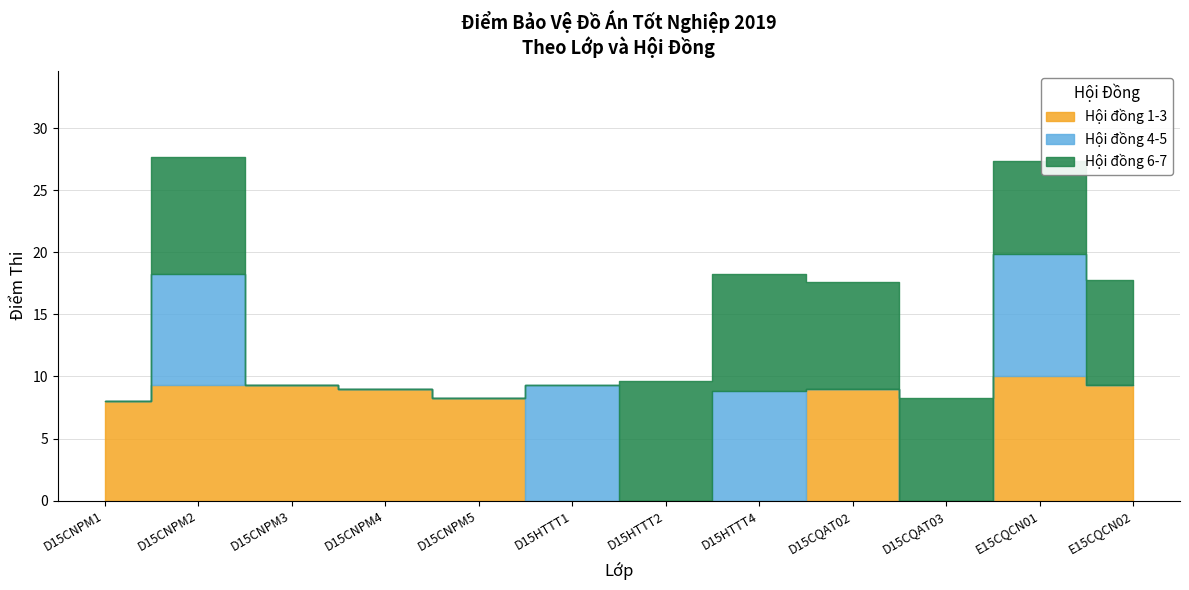

What is the label of the 10th point from the right?

D15CNPM3